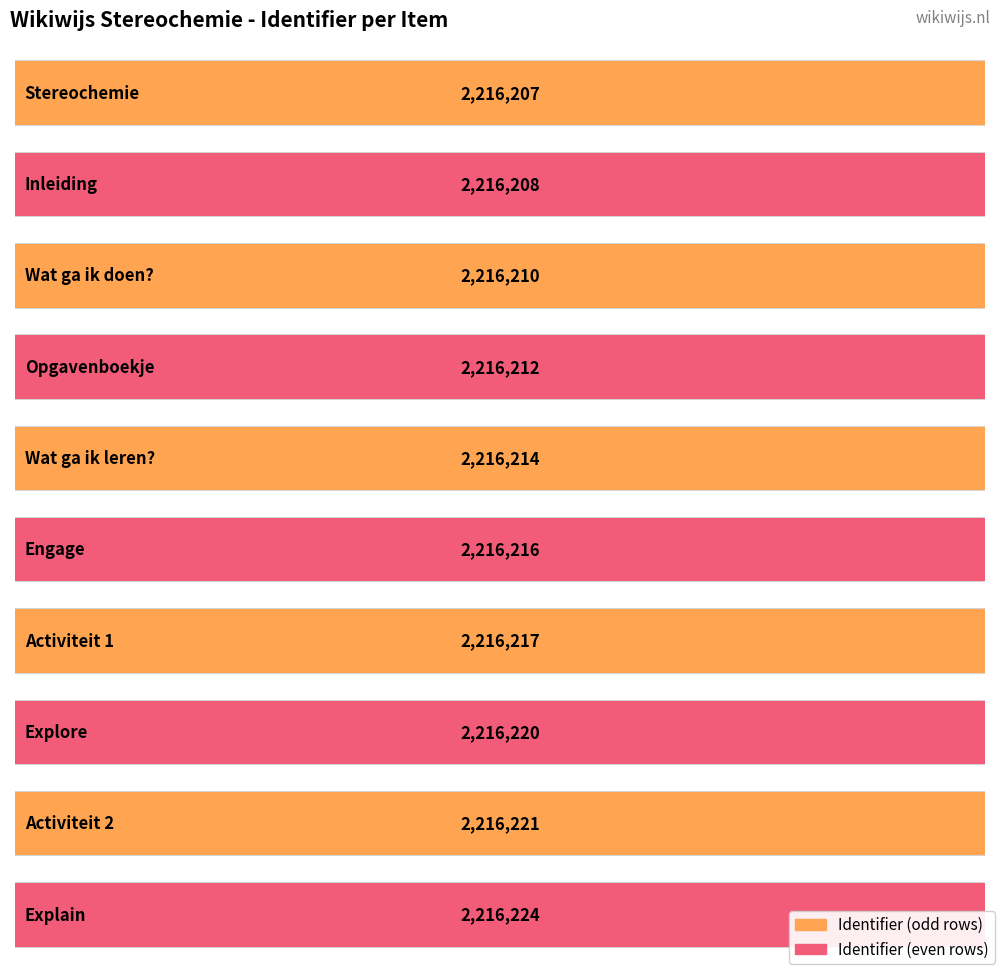

Which category has the highest value across all series?

Explain